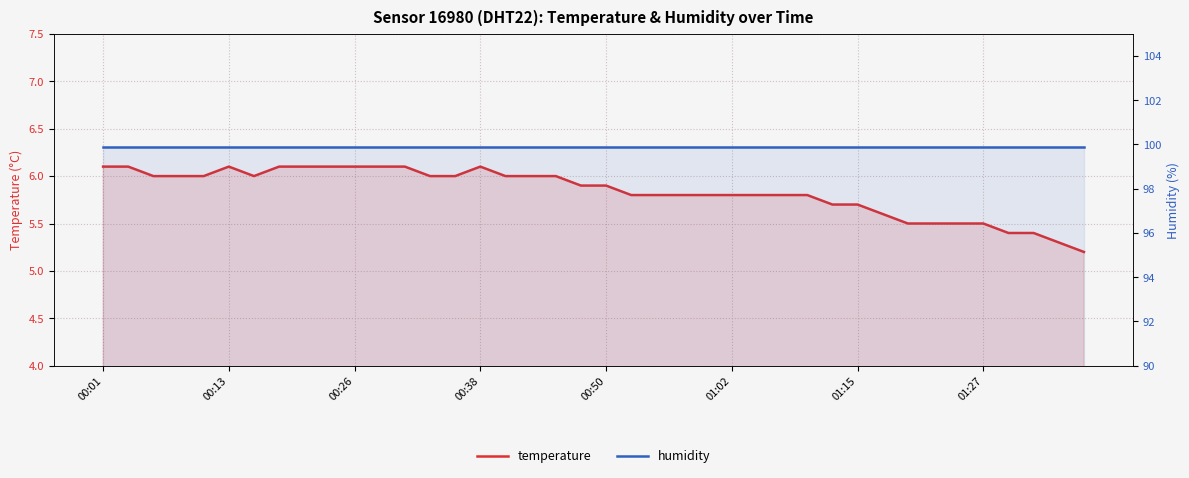

How many lines are shown in the chart?

2